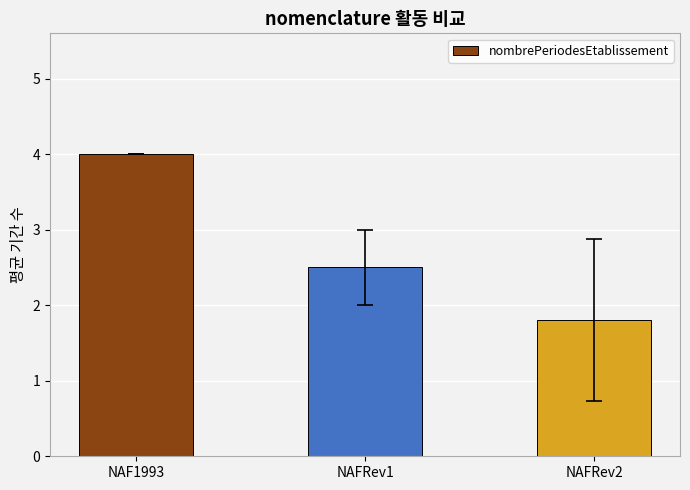

Reading right to left, extract all data points from this chart.

NAFRev2=1.8	NAFRev1=2.5	NAF1993=4.0